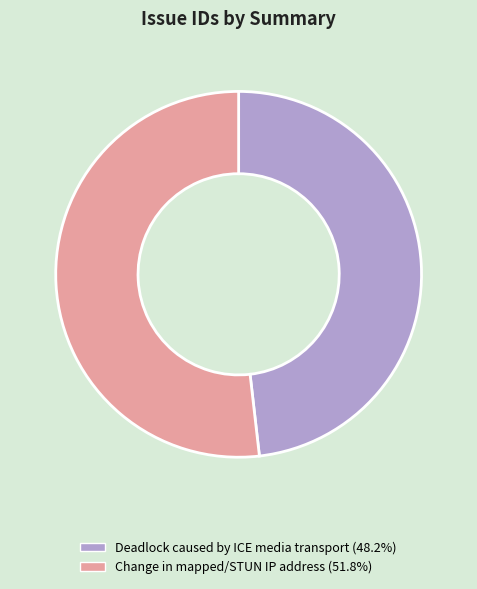

Is Change in mapped/STUN IP address the majority of the pie?

Yes